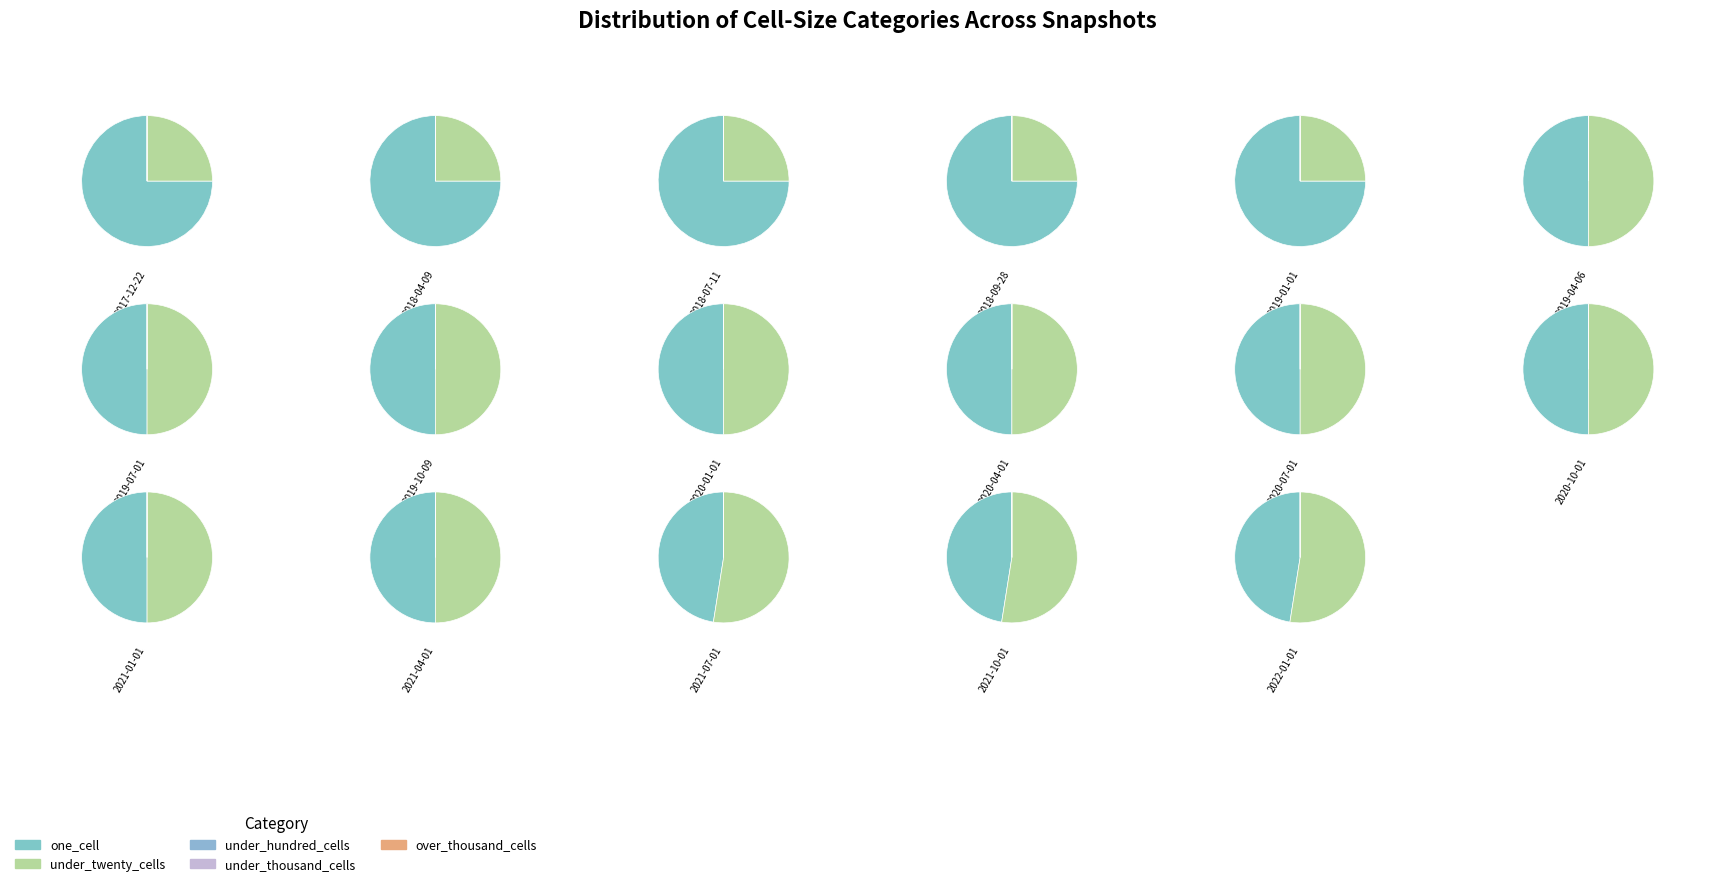

What percentage do 2020-01-01 and 2021-10-01 together represent?

11.1%